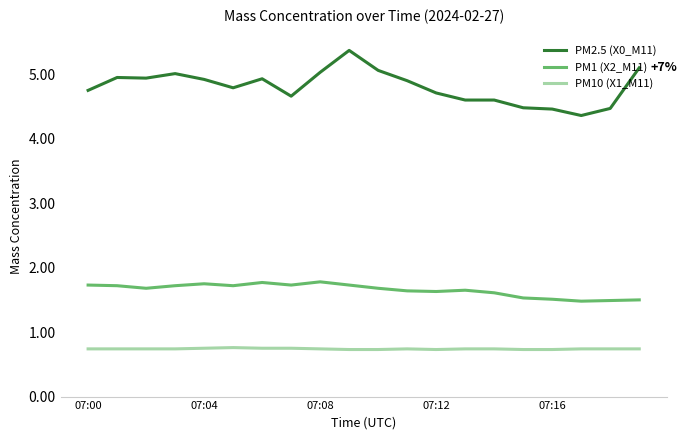

List the series in order of their peak value, highest first.

PM2.5 (X0_M11), PM1 (X2_M11), PM10 (X1_M11)